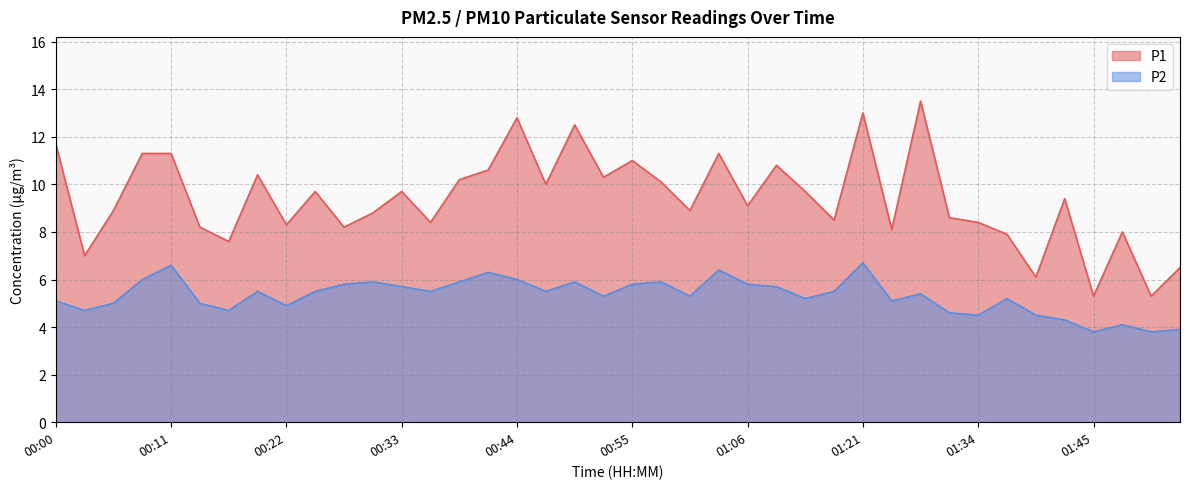

What value does the P1 series have at 00:36?

8.4